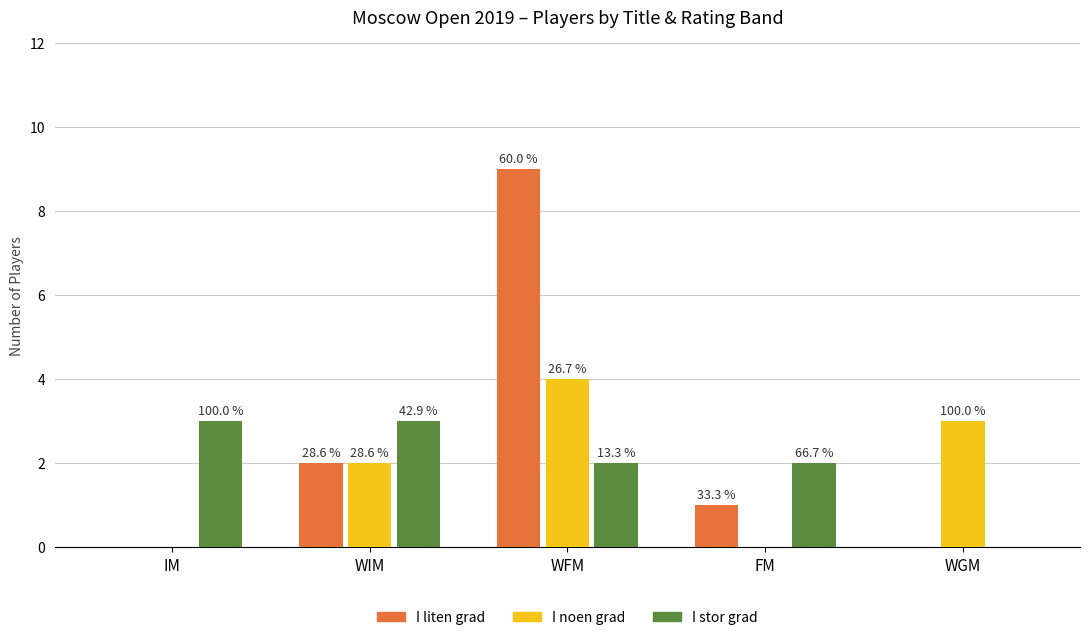

How many groups of bars are there?

5